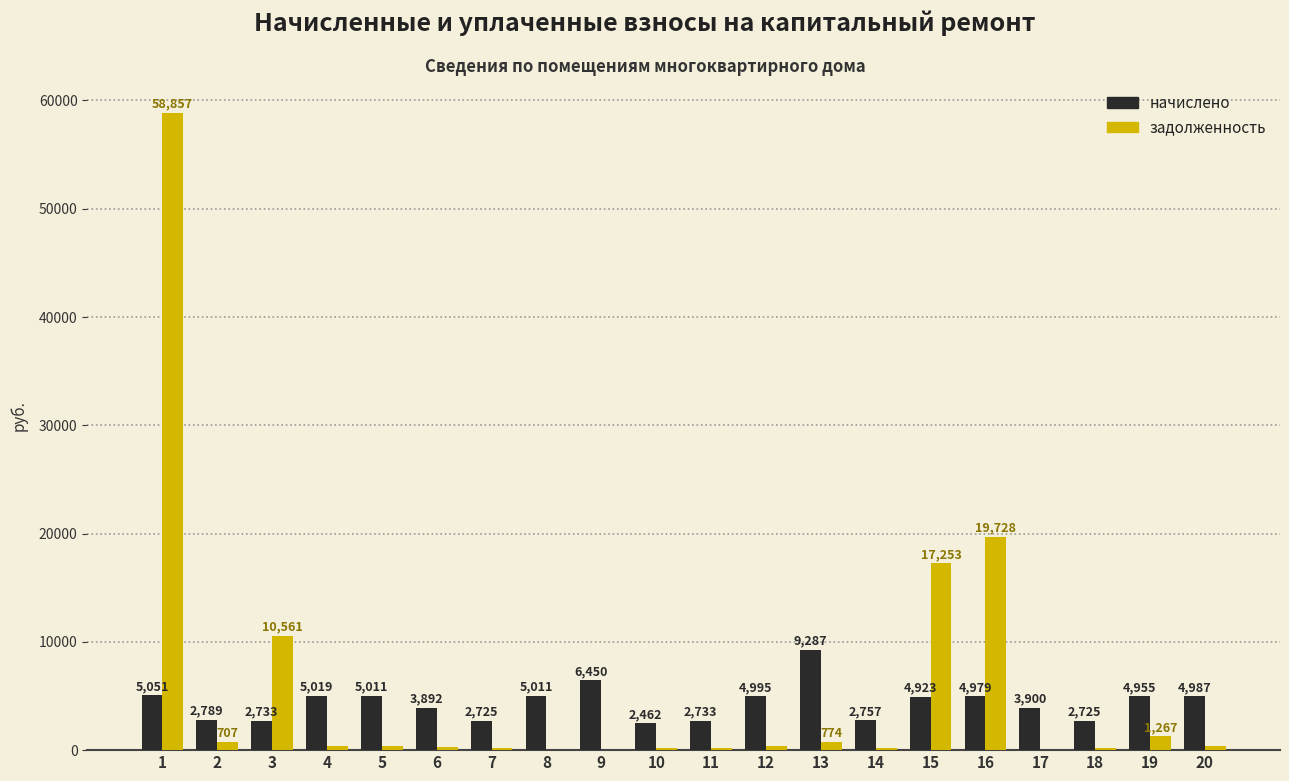

What is the maximum value shown in the chart?

58857.1